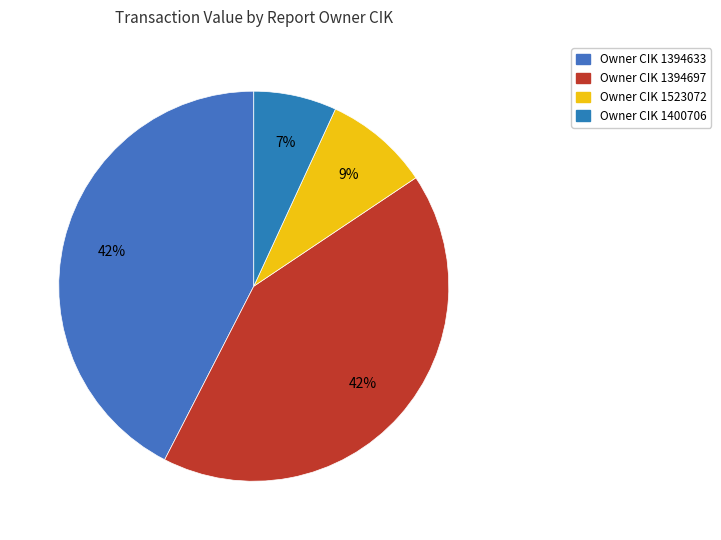

Is there any slice that represents more than half of the pie?

No